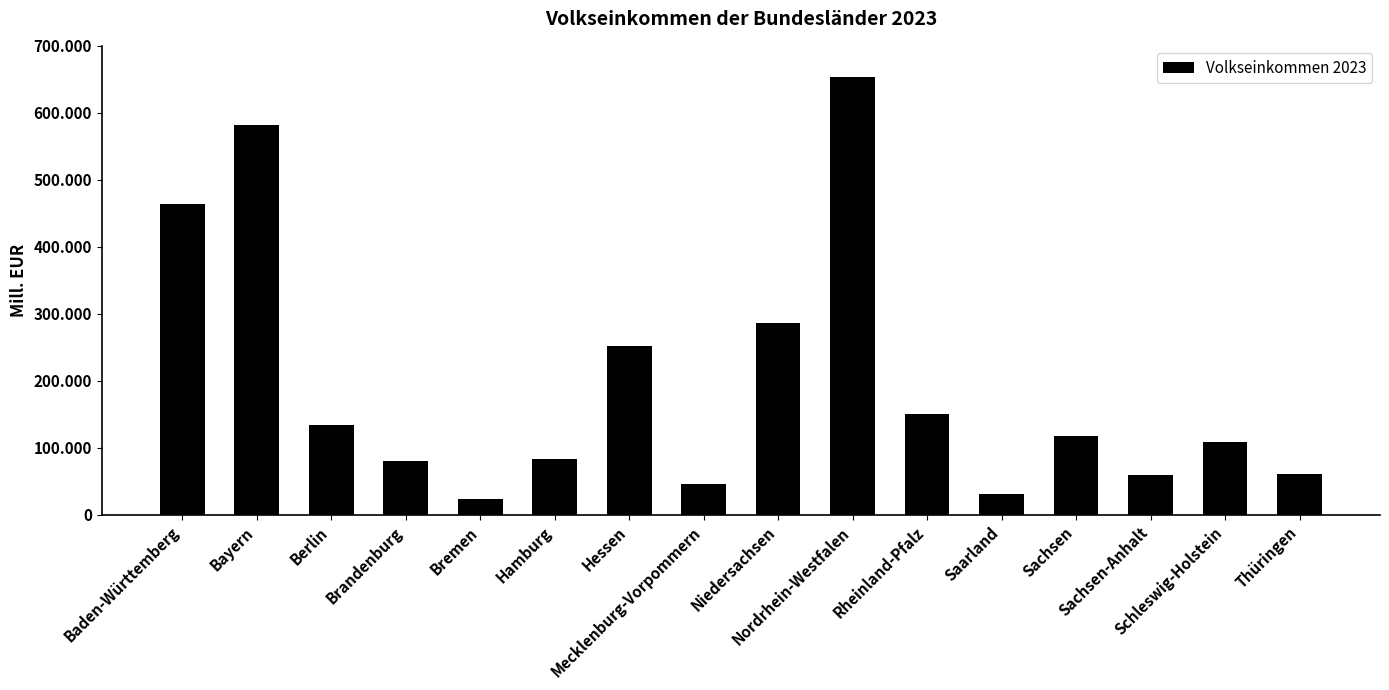

List the labels in order of value, smallest first.

Bremen, Saarland, Mecklenburg-Vorpommern, Sachsen-Anhalt, Thüringen, Brandenburg, Hamburg, Schleswig-Holstein, Sachsen, Berlin, Rheinland-Pfalz, Hessen, Niedersachsen, Baden-Württemberg, Bayern, Nordrhein-Westfalen